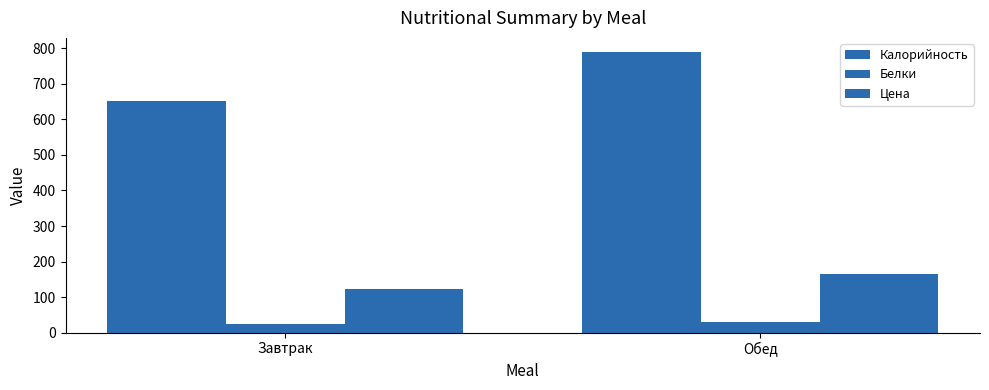

How many bars are there in each group?

3